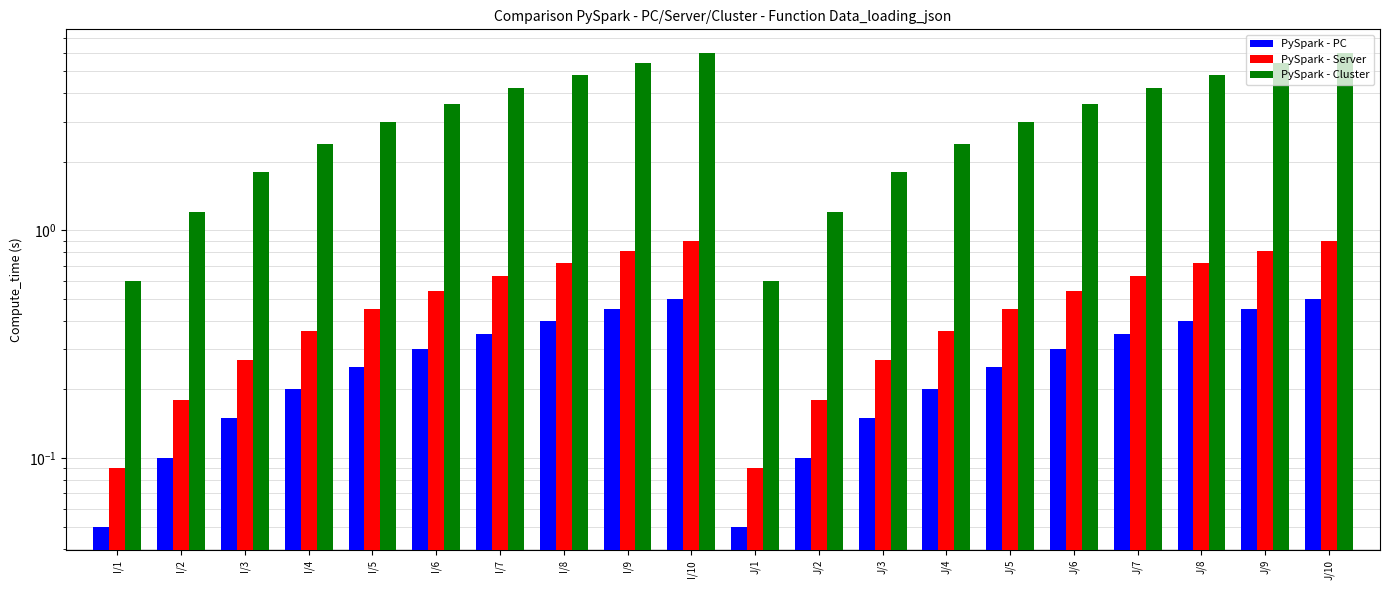

What is the label of the 8th bar from the right?

J/3